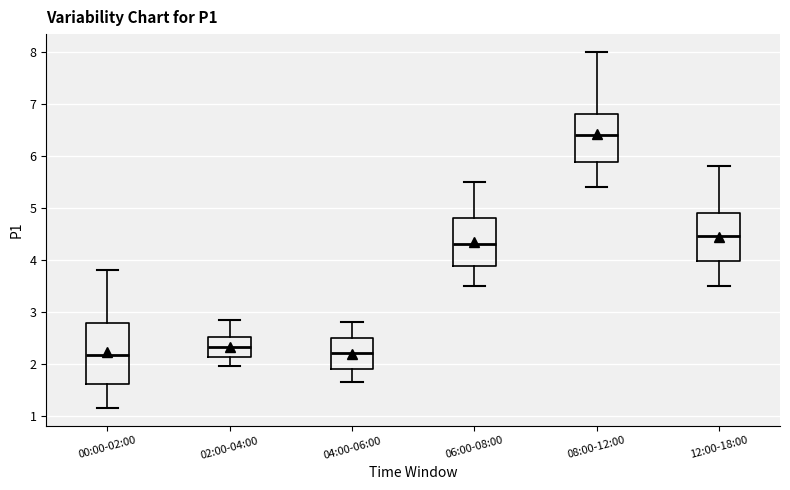

Reading left to right, transcribe this box plot: for each box, give where its median line is, the range the box spans, and where its two whiskers end, as read against the y-axis. The values are not printed on the chart, so give them approximately, as read against the axis.

00:00-02:00: median 2.2, box 1.6 to 2.8, whiskers 1.2 to 3.8
02:00-04:00: median 2.3, box 2.1 to 2.5, whiskers 2.0 to 2.9
04:00-06:00: median 2.2, box 1.9 to 2.5, whiskers 1.7 to 2.8
06:00-08:00: median 4.3, box 3.9 to 4.8, whiskers 3.5 to 5.5
08:00-12:00: median 6.4, box 5.9 to 6.8, whiskers 5.4 to 8.0
12:00-18:00: median 4.5, box 4.0 to 4.9, whiskers 3.5 to 5.8